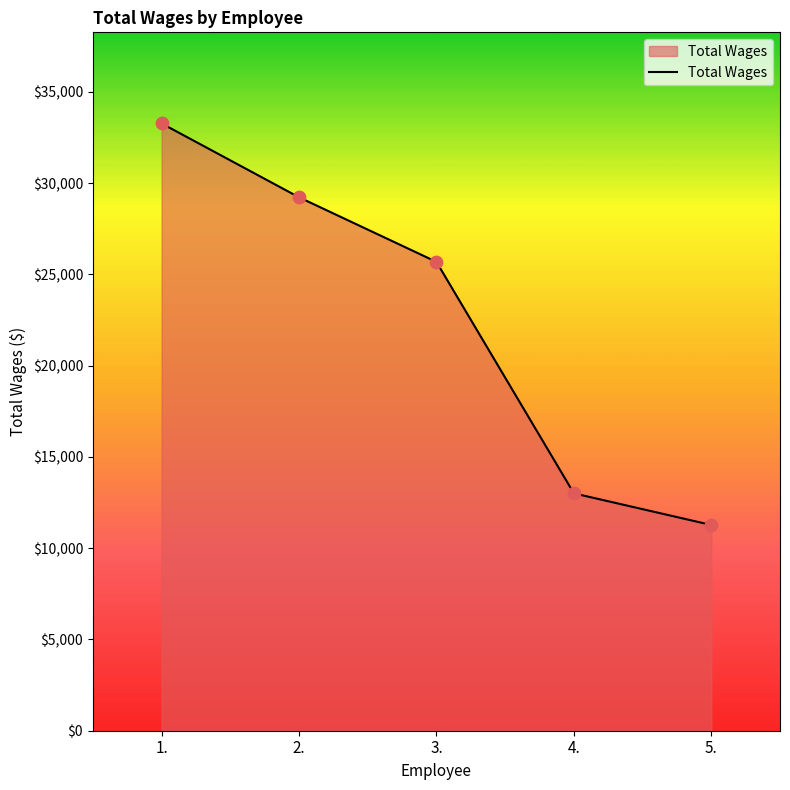

What is the ratio of the value at 2. to the value at 3.?

1.1